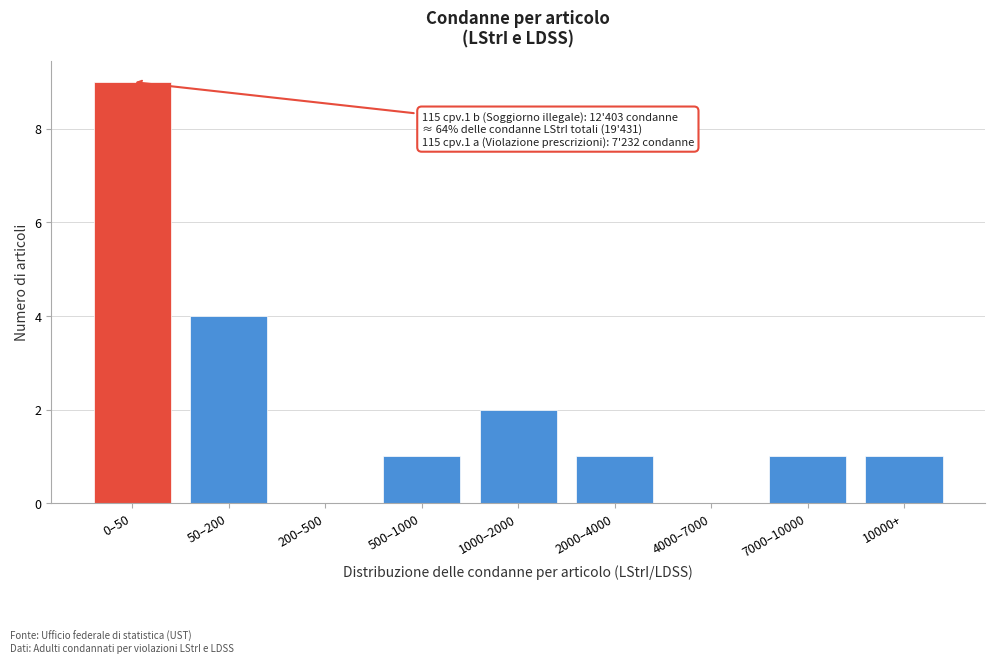

Reading left to right, extract all data points from this chart.

0–50=9	50–200=4	200–500=0	500–1000=1	1000–2000=2	2000–4000=1	4000–7000=0	7000–10000=1	10000+=1